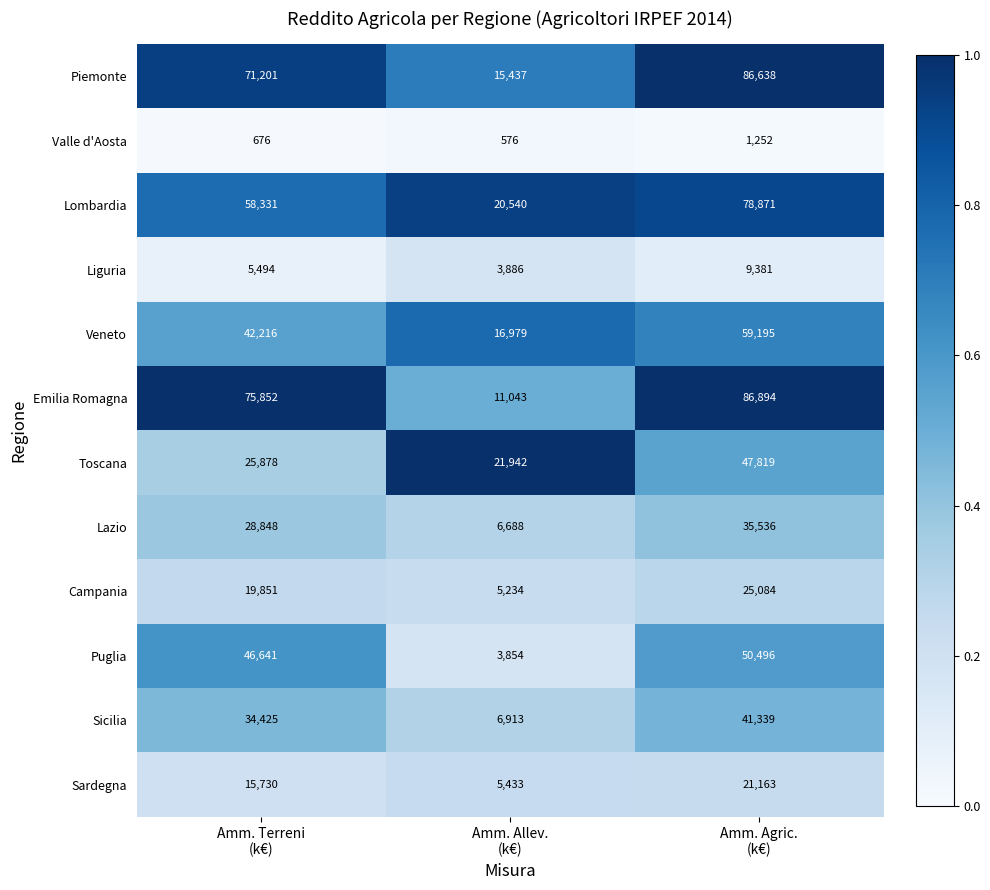

List the series in order of their peak value, lowest first.

Valle d'Aosta, Liguria, Sardegna, Campania, Lazio, Sicilia, Toscana, Puglia, Veneto, Lombardia, Piemonte, Emilia Romagna